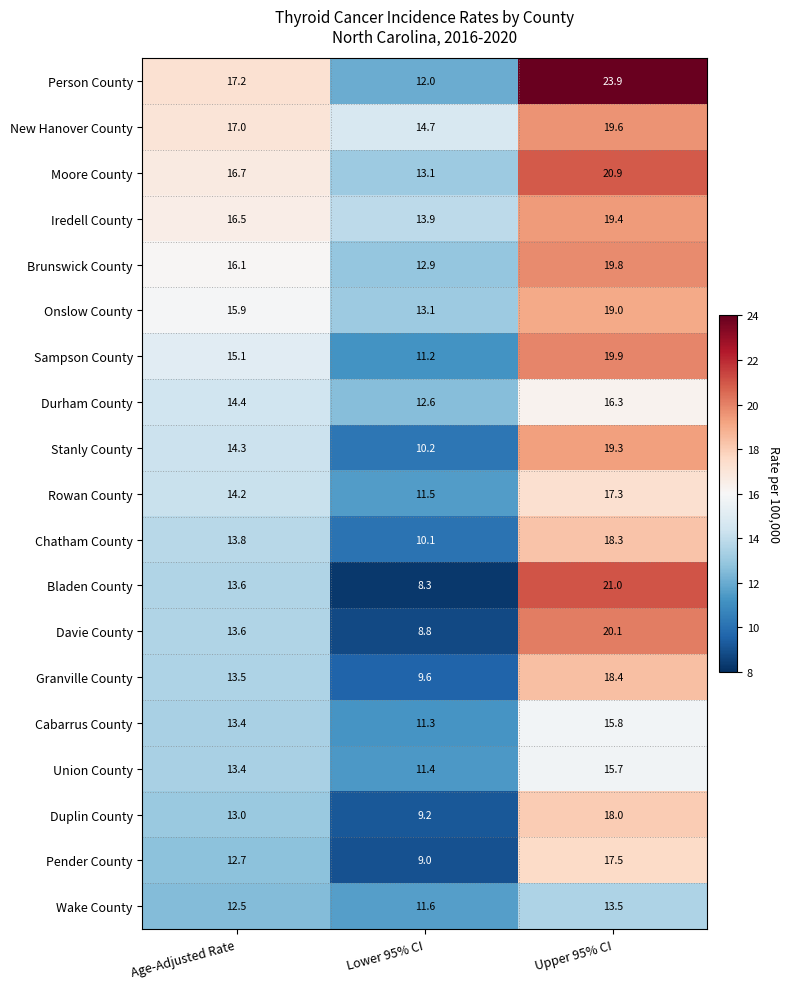

What is the smallest value displayed?

8.3